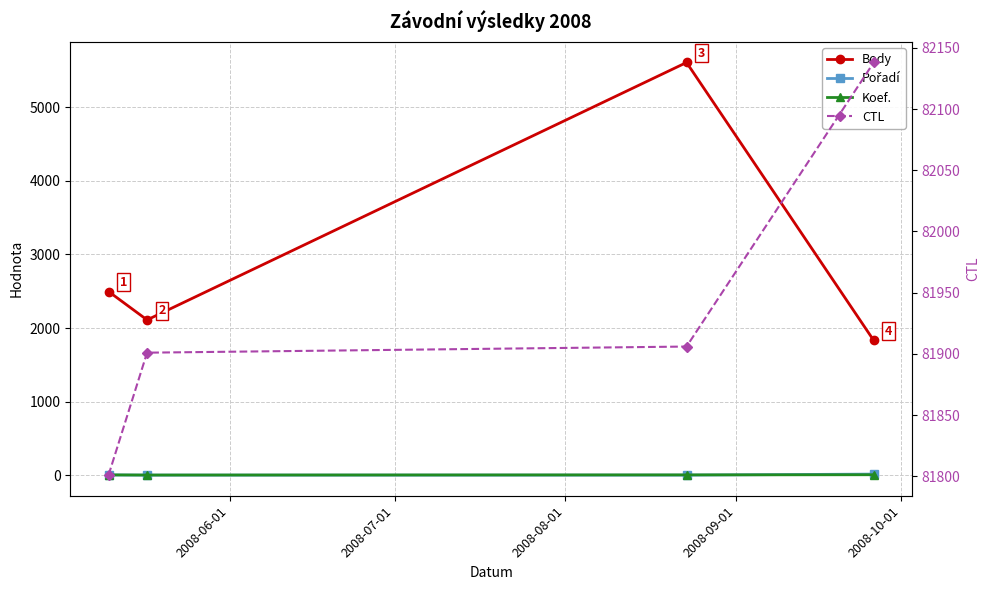

True or false: Koef. has more than 0 interior local peaks.

False